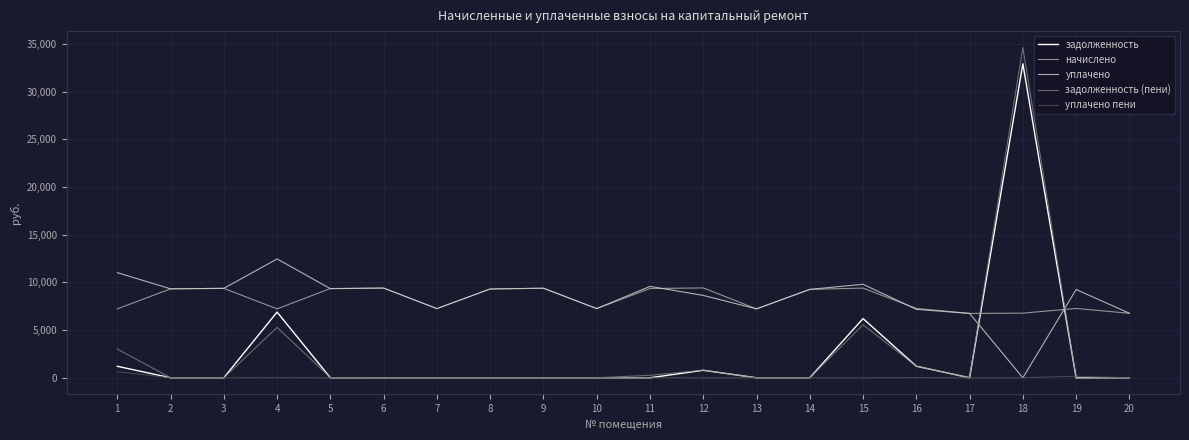

What is the difference between the maximum and second lowest values in the начислено series?

2657.3